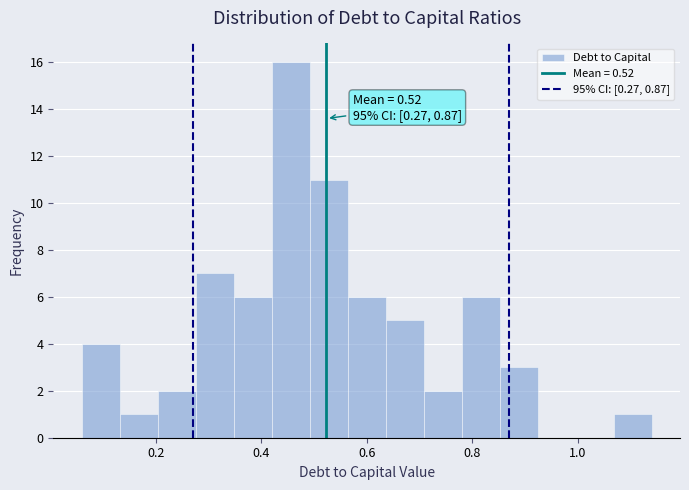

Read against the x-axis, roughly where is the centre of the tallest bar?

0.46